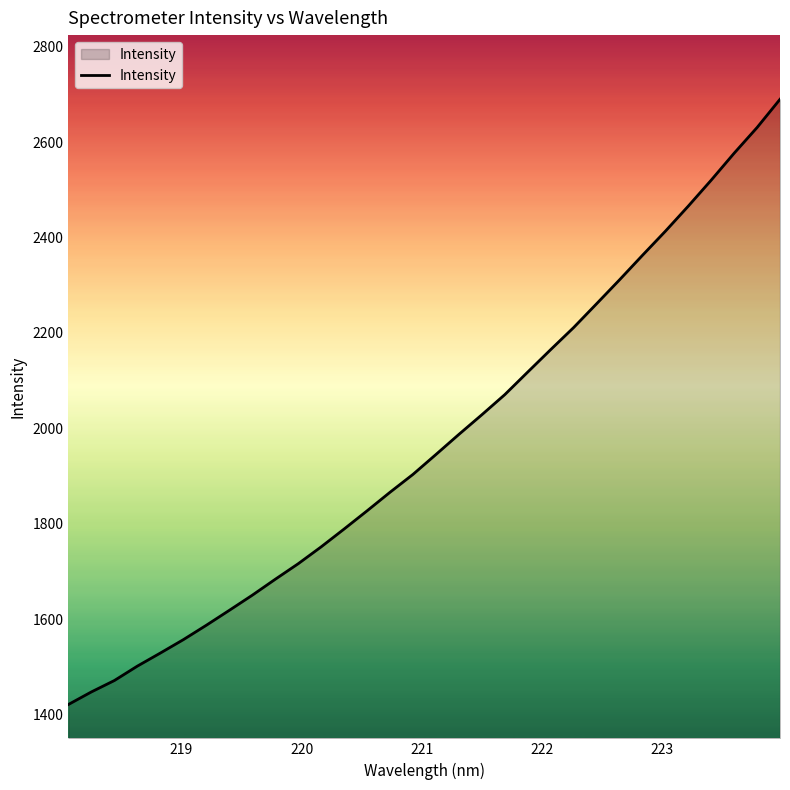

What is the difference between the maximum and minimum values?

1268.7